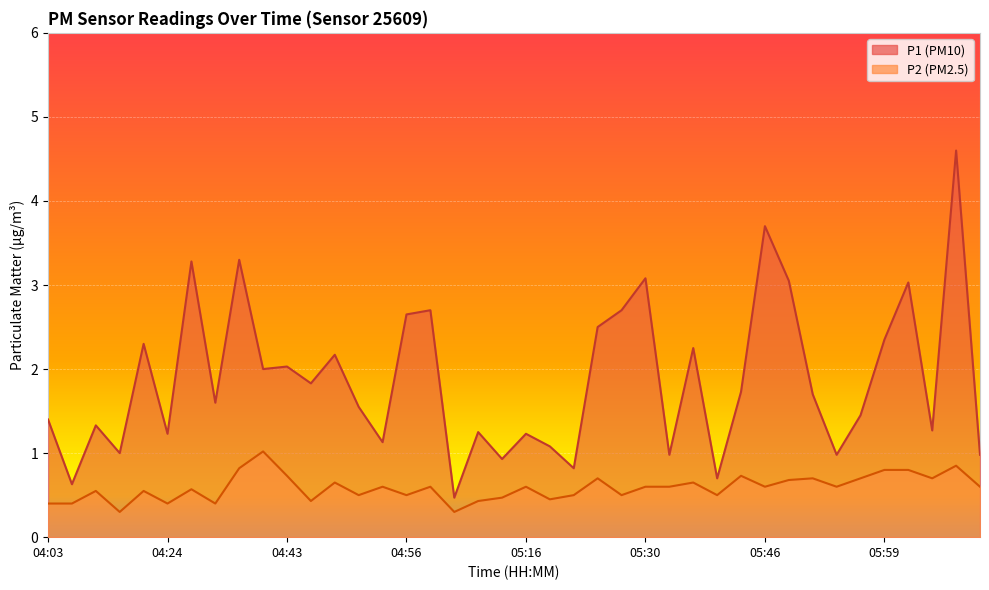

What is the value of the P2 point at the 40th from the left?

0.6